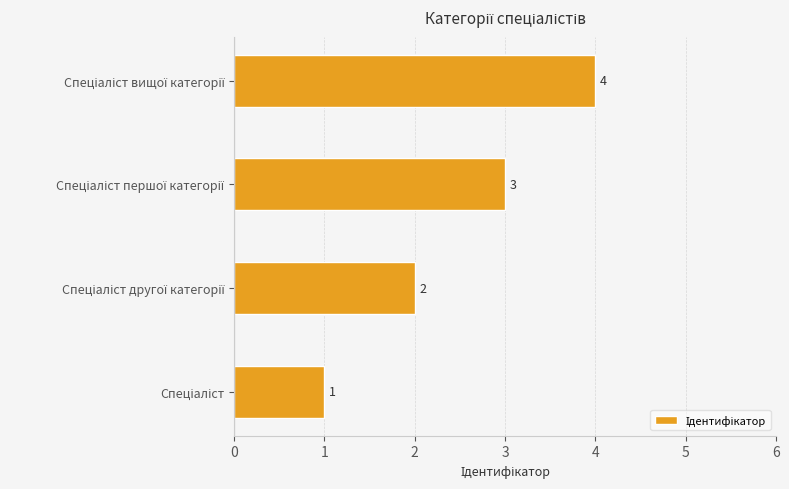

Count the values in the range 2 to 4.

3